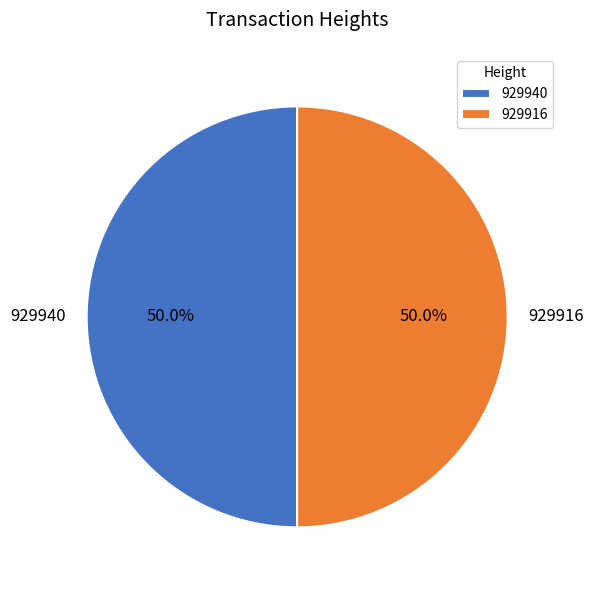

How many slices are in this pie chart?

2